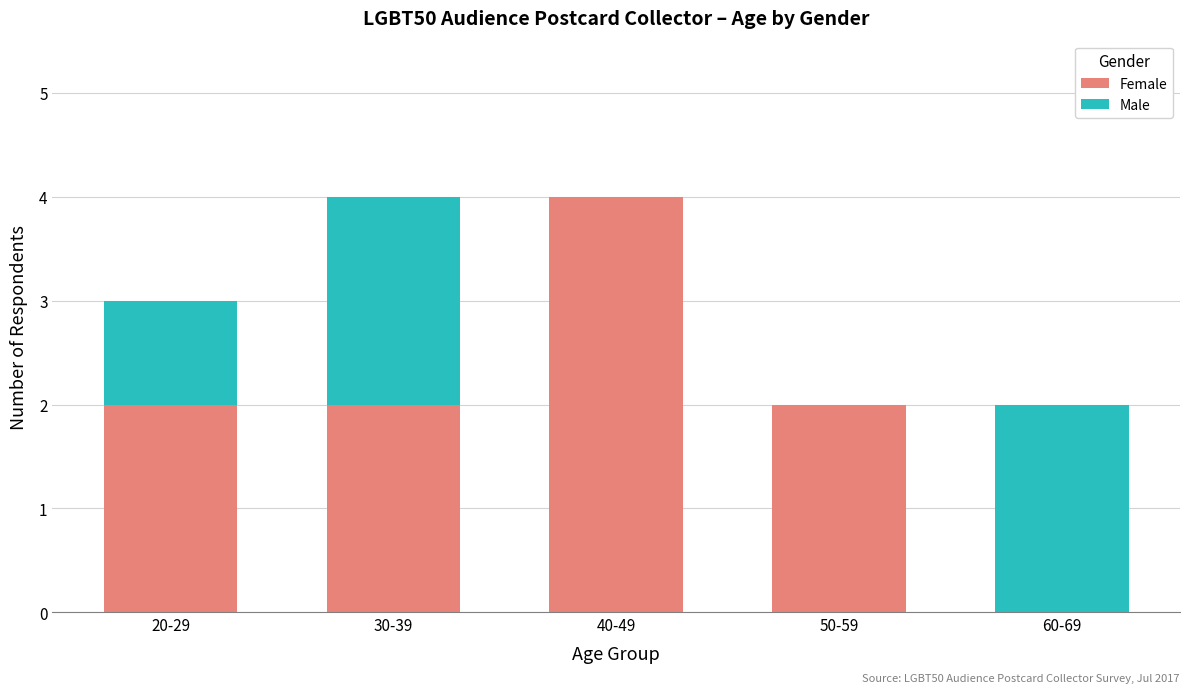

True or false: Female has a value of 2 at 20-29.

True